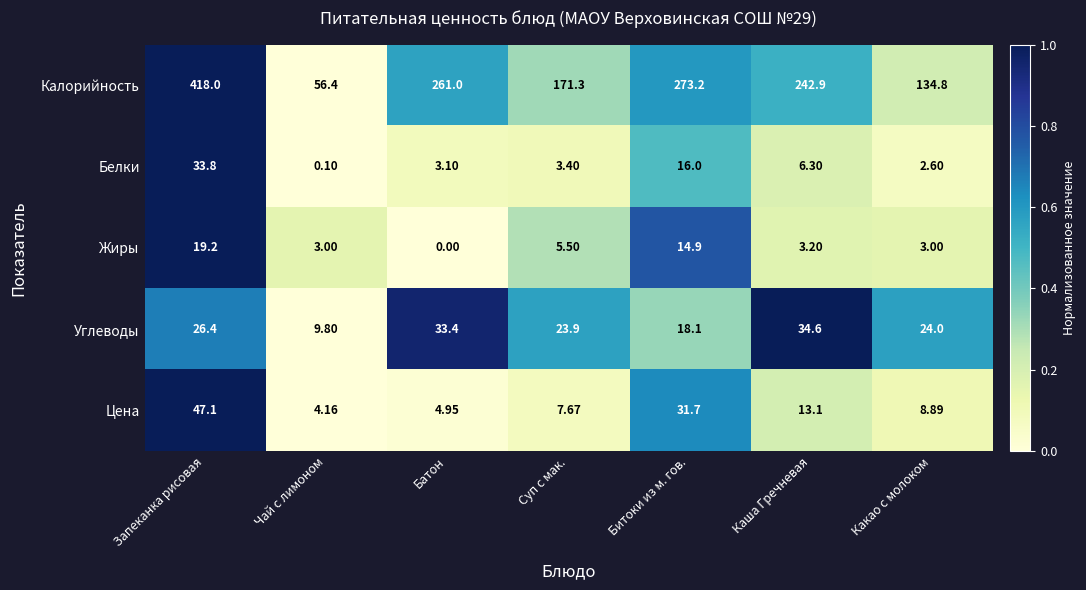

What is the greatest value displayed?

418.0